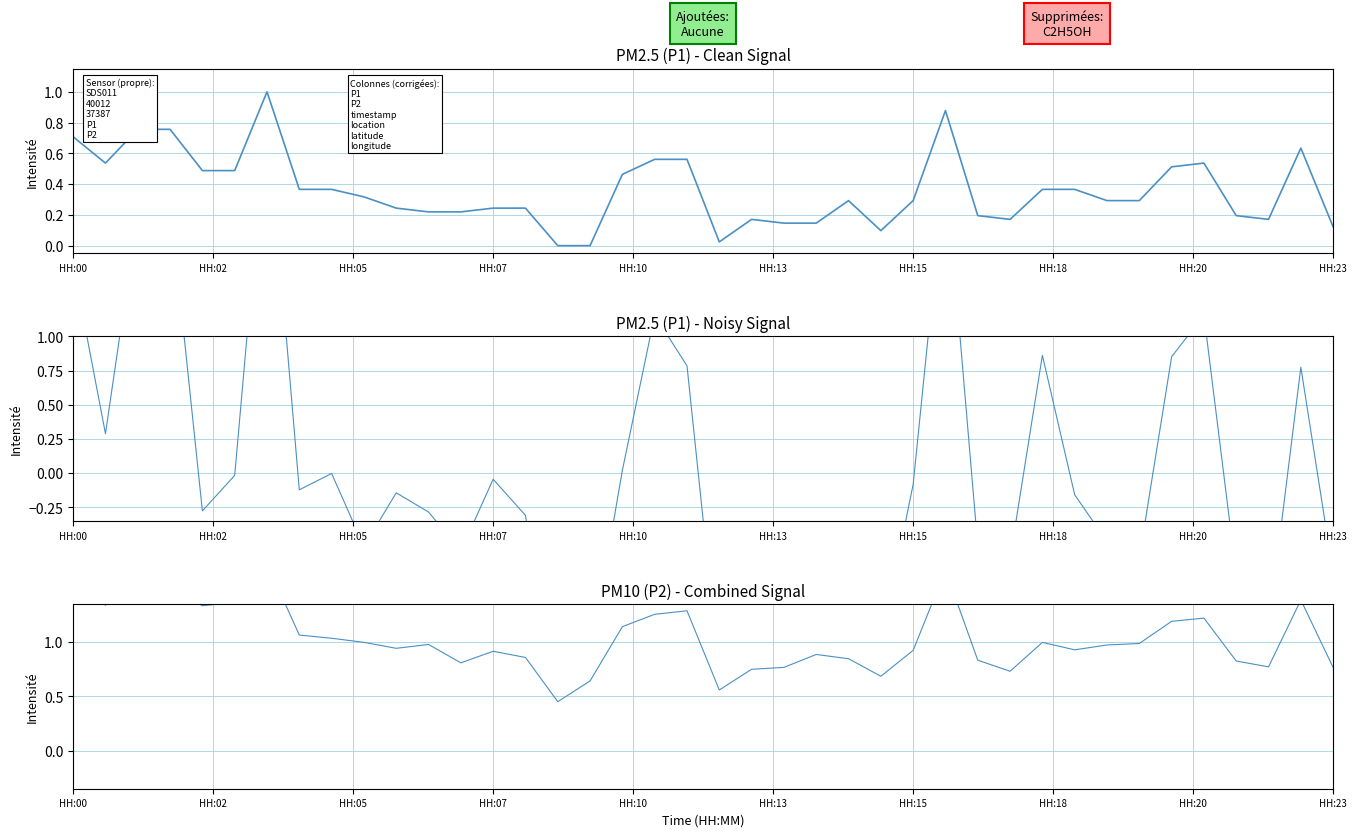

At which label does P1 reach its peak?

HH:15